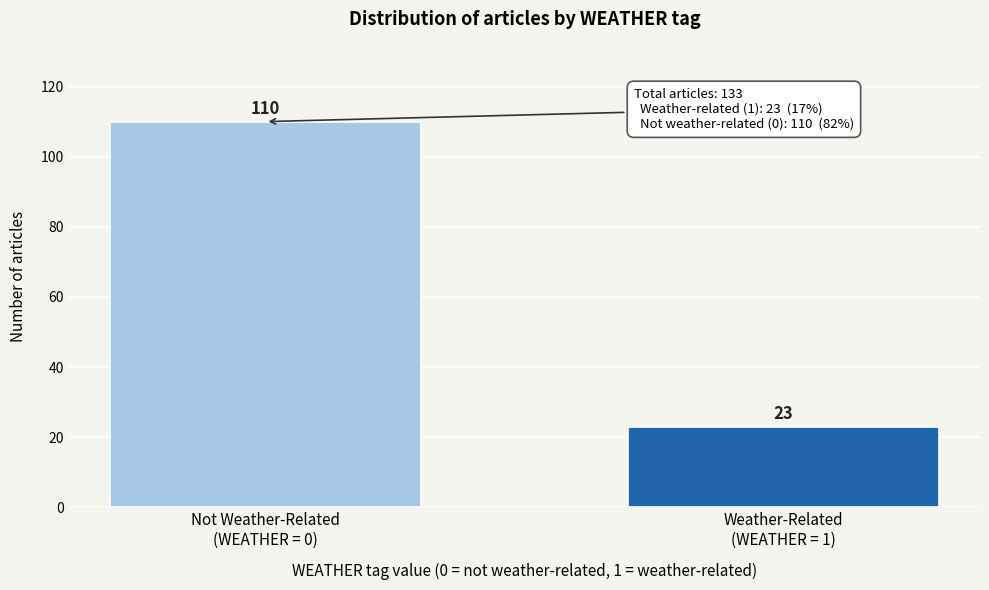

Reading left to right, extract all data points from this chart.

110	23